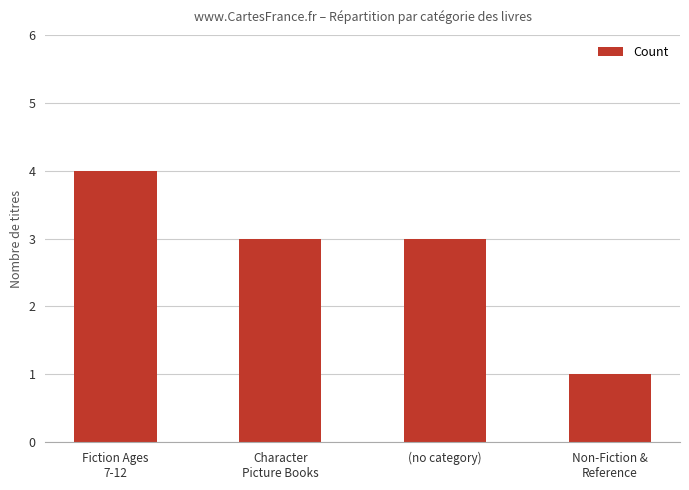

How many values are between 3 and 4?

3